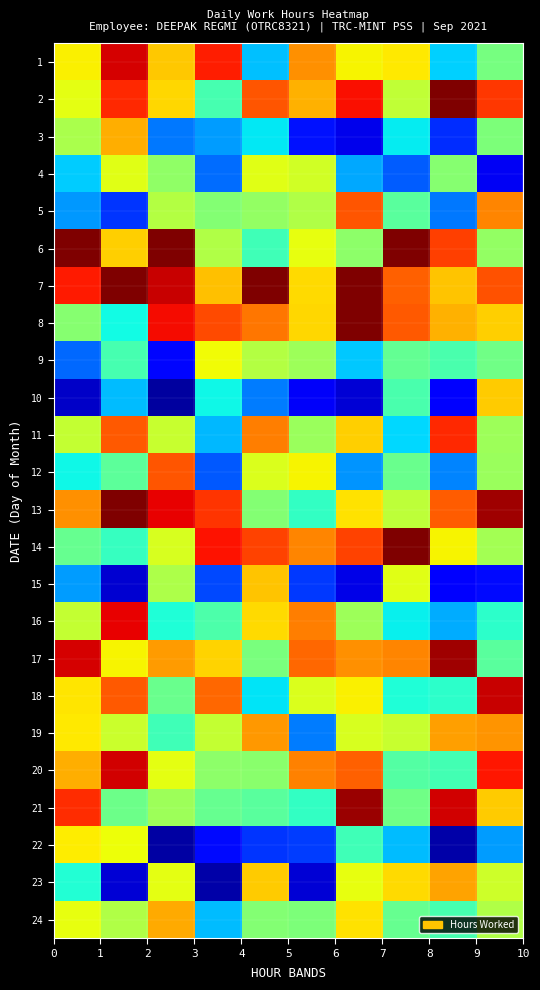

Reading left to right, extract all data points from this chart.

1: 1.3	1.8	1.4	1.8	0.6	1.5	1.3	1.3	0.7	1.0
2: 1.3	1.7	1.4	0.9	1.6	1.4	1.8	1.2	2.0	1.7
3: 1.1	1.5	0.5	0.6	0.7	0.3	0.2	0.7	0.3	1.0
4: 0.7	1.2	1.1	0.5	1.2	1.2	0.6	0.4	1.0	0.2
5: 0.6	0.4	1.1	1.0	1.1	1.1	1.6	0.9	0.5	1.5
6: 2.0	1.4	2.0	1.1	0.9	1.3	1.0	2.0	1.7	1.1
7: 1.8	2.0	1.9	1.4	2.0	1.4	2.0	1.6	1.4	1.6
8: 1.0	0.7	1.8	1.7	1.6	1.4	2.0	1.6	1.4	1.4
9: 0.5	0.9	0.3	1.3	1.1	1.1	0.6	0.9	0.9	1.0
10: 0.1	0.6	0.1	0.7	0.5	0.2	0.2	0.9	0.3	1.4
11: 1.2	1.6	1.2	0.6	1.6	1.1	1.4	0.7	1.7	1.1
12: 0.7	0.9	1.6	0.4	1.2	1.3	0.5	1.0	0.5	1.1
13: 1.5	2.0	1.8	1.7	1.0	0.8	1.3	1.2	1.6	1.9
14: 0.9	0.8	1.2	1.8	1.7	1.5	1.7	2.0	1.3	1.1
15: 0.6	0.1	1.1	0.4	1.4	0.4	0.2	1.2	0.2	0.3
16: 1.2	1.8	0.8	0.9	1.4	1.6	1.1	0.7	0.6	0.8
17: 1.8	1.3	1.5	1.4	1.0	1.6	1.5	1.5	1.9	0.9
18: 1.3	1.6	1.0	1.6	0.7	1.2	1.3	0.8	0.8	1.9
19: 1.3	1.2	0.9	1.2	1.5	0.5	1.2	1.2	1.5	1.5
20: 1.4	1.9	1.3	1.0	1.0	1.5	1.6	0.9	0.9	1.8
21: 1.7	1.0	1.1	1.0	0.9	0.8	2.0	1.0	1.9	1.4
22: 1.3	1.3	0.1	0.3	0.4	0.4	0.9	0.6	0.1	0.6
23: 0.8	0.2	1.3	0.1	1.4	0.1	1.3	1.4	1.5	1.2
24: 1.3	1.1	1.5	0.6	1.0	1.0	1.3	0.9	0.9	1.1